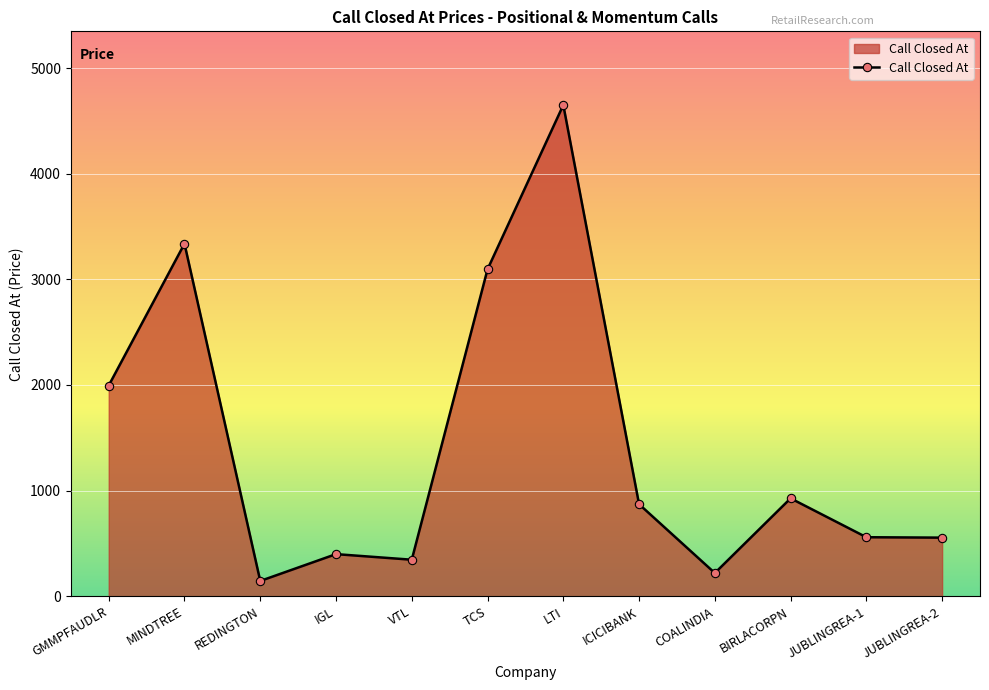

At which category does the data reach its first local valley?

REDINGTON